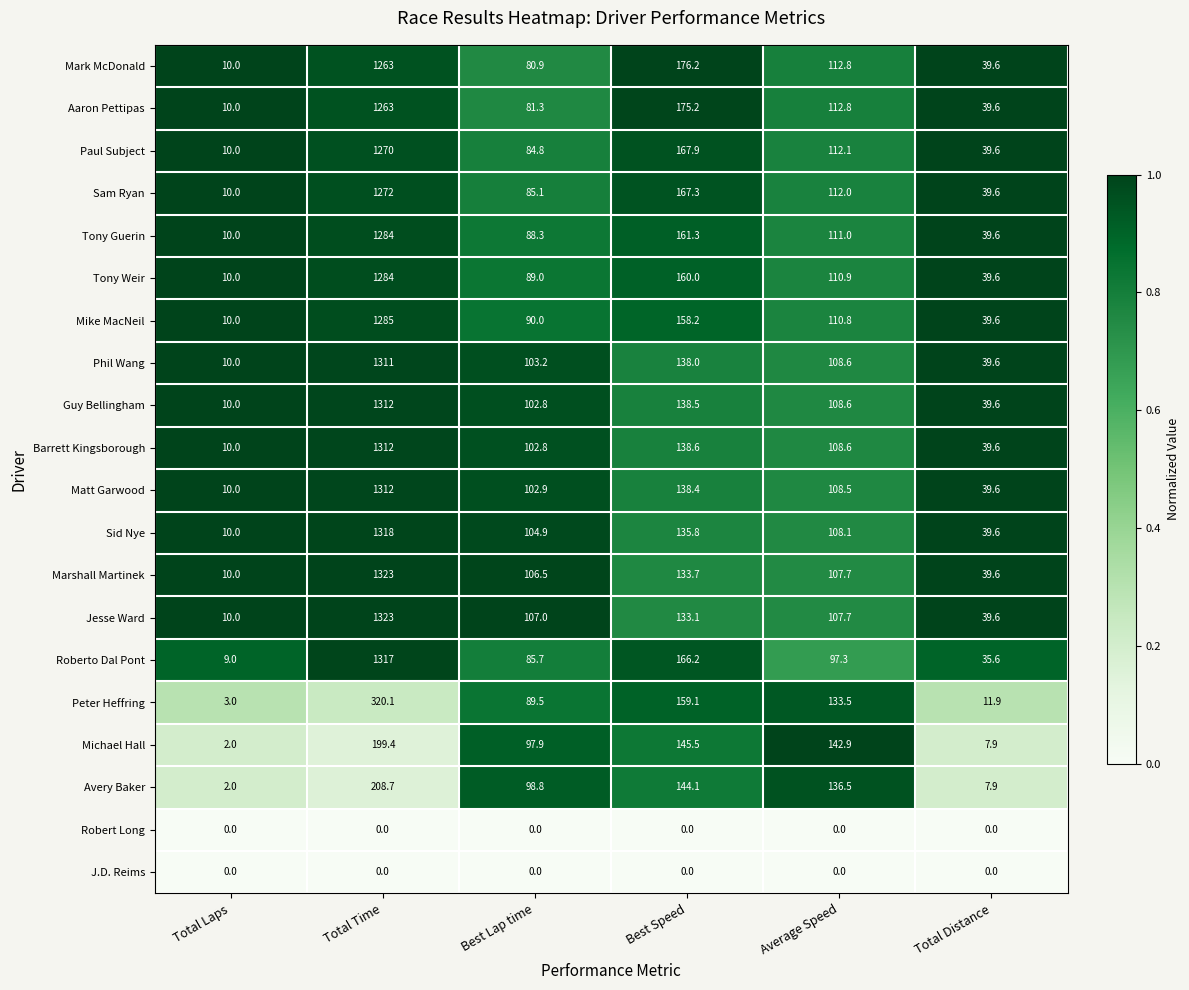

What is the greatest value displayed?

1323.0